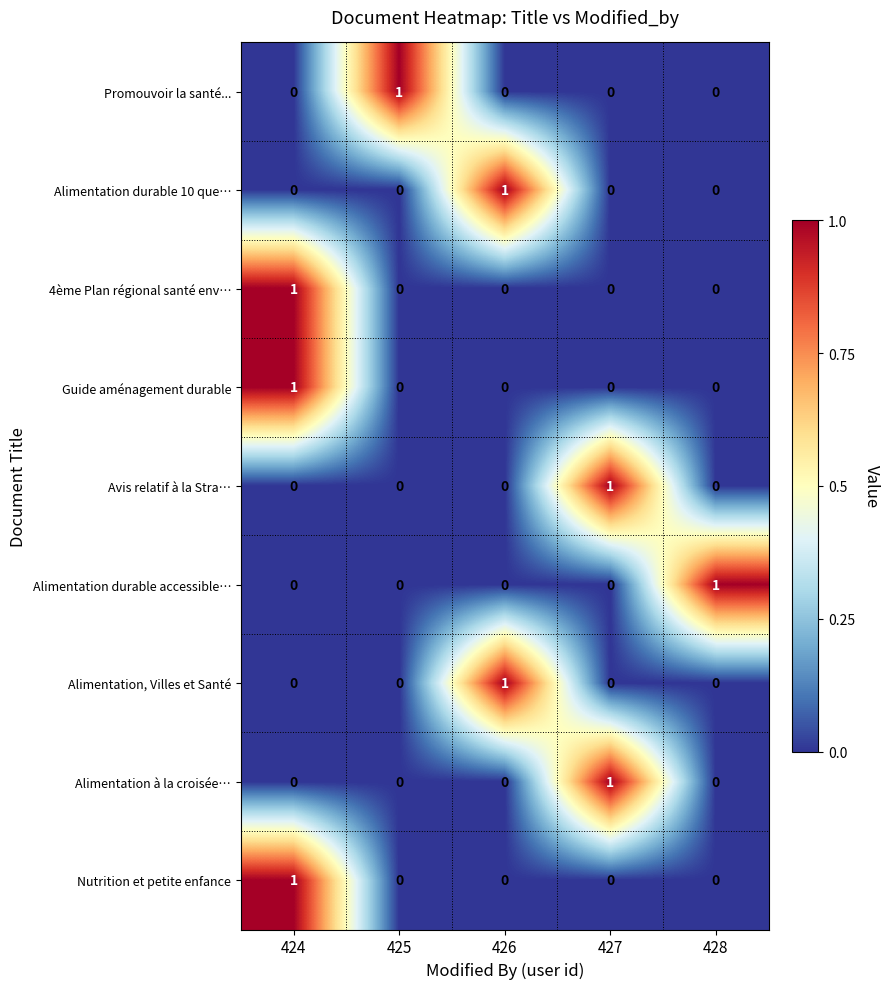

The value of Alimentation, Villes et Santé at 427 is 0. True or false?

True